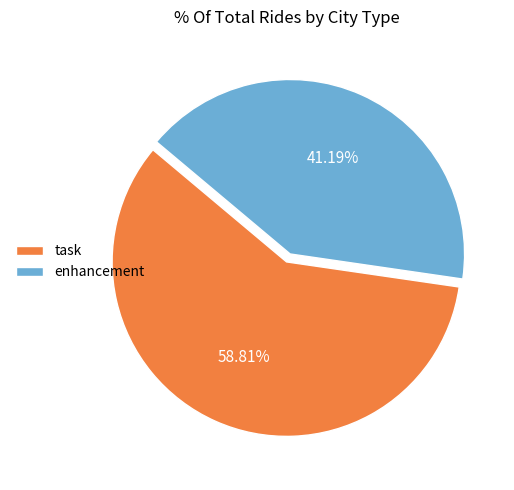

Approximately how many times larger is the value at task compared to enhancement?

1.4